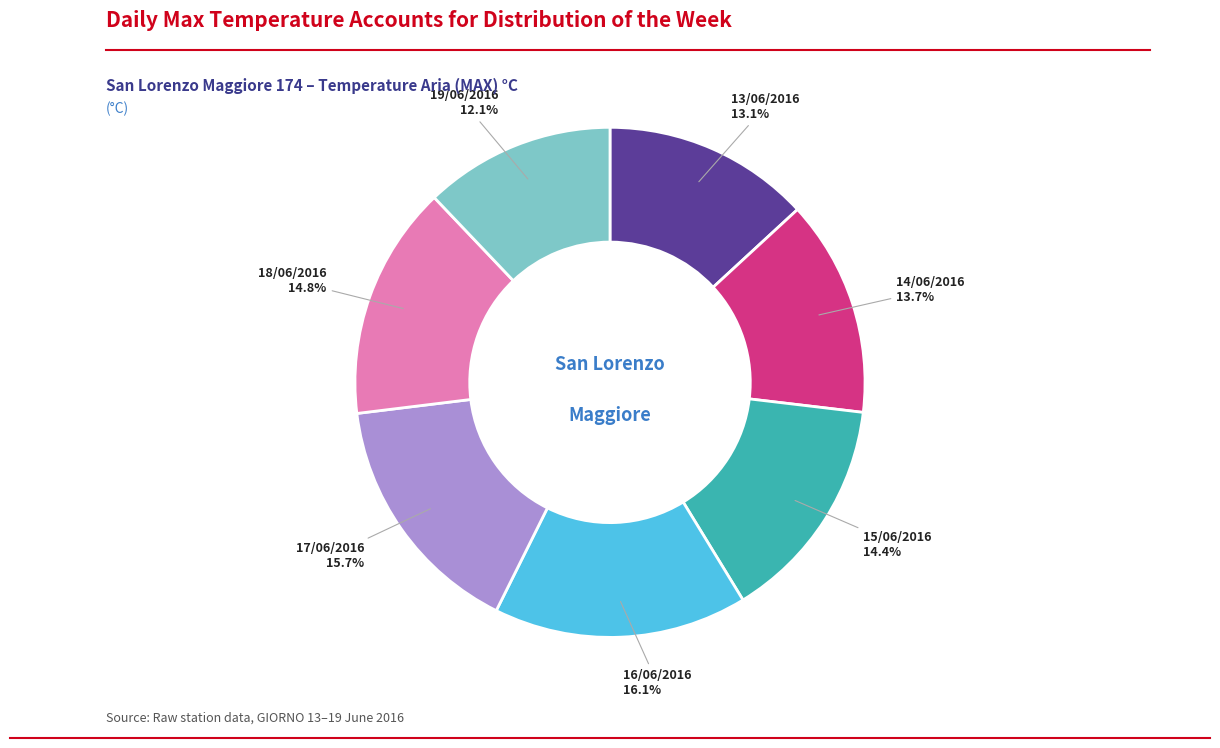

Does any single category account for the majority?

No